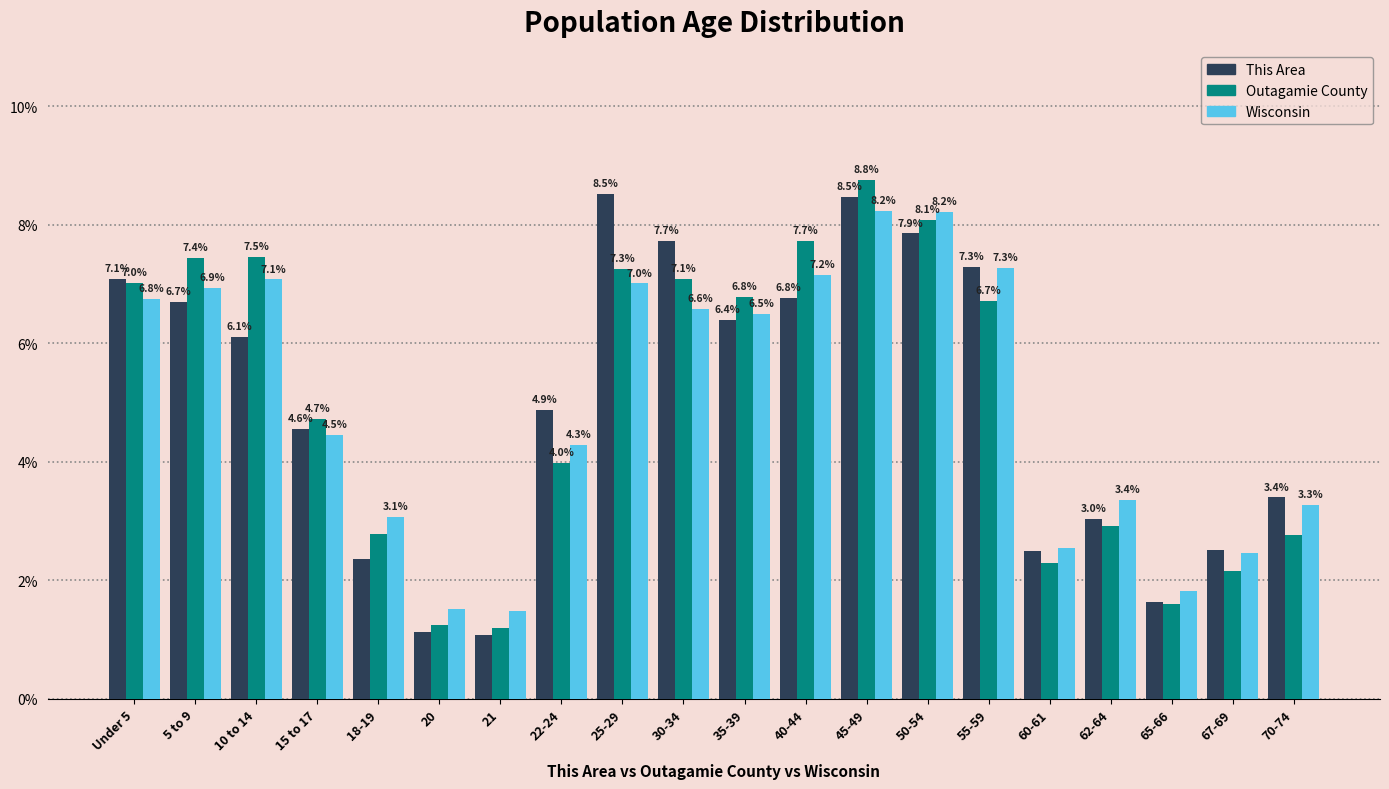

What is the difference between the maximum and minimum values in the This Area series?

7.4